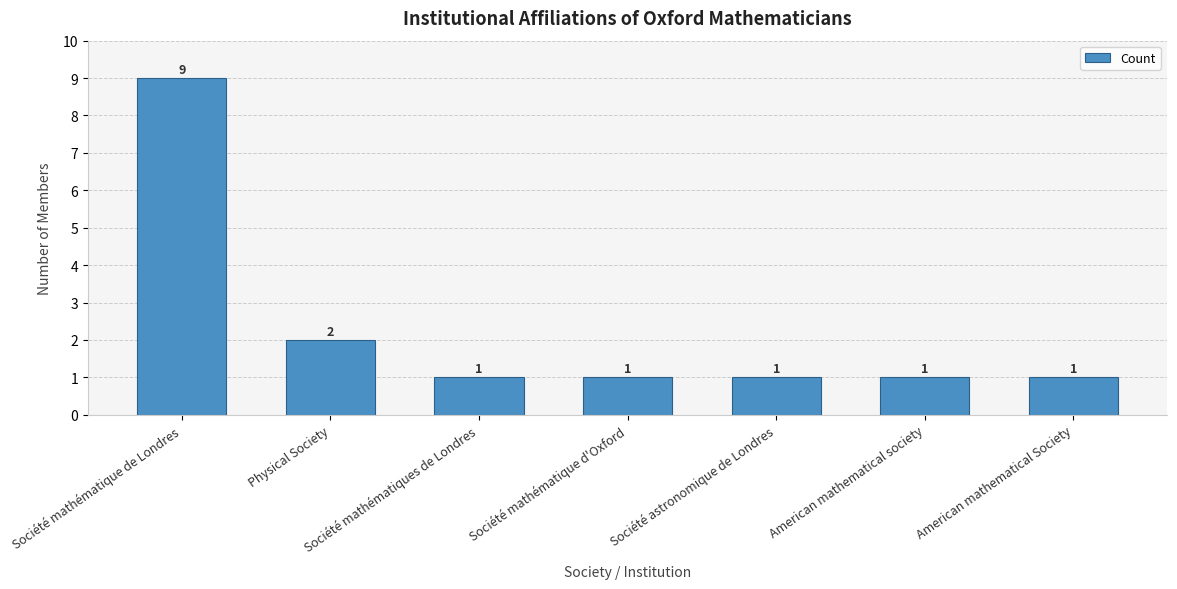

Reading left to right, what are all the values shown in this chart?

9	2	1	1	1	1	1